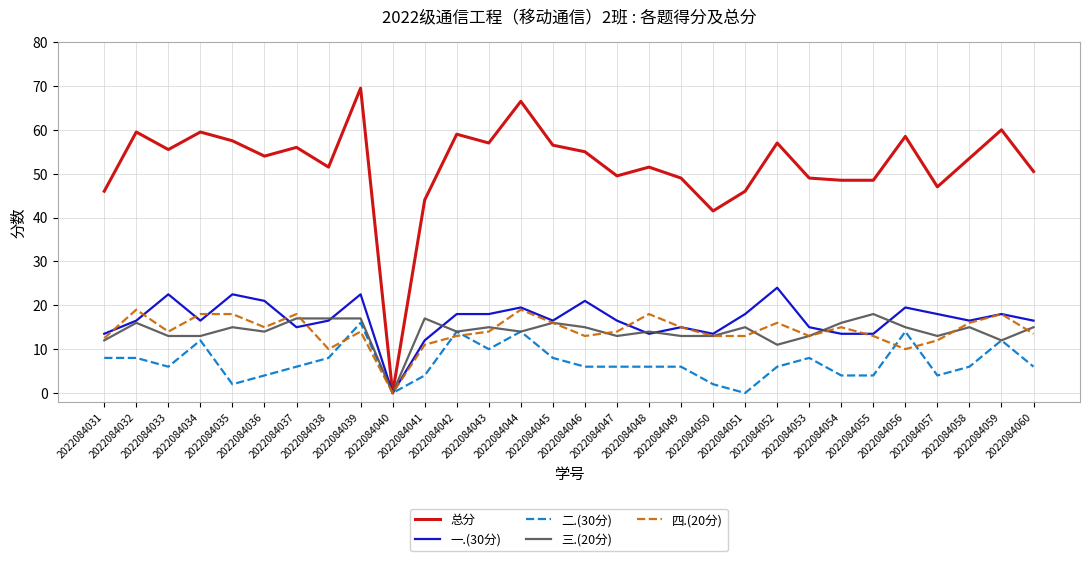

The value of 四.(20分) at 2022084048 is 18.0. True or false?

True